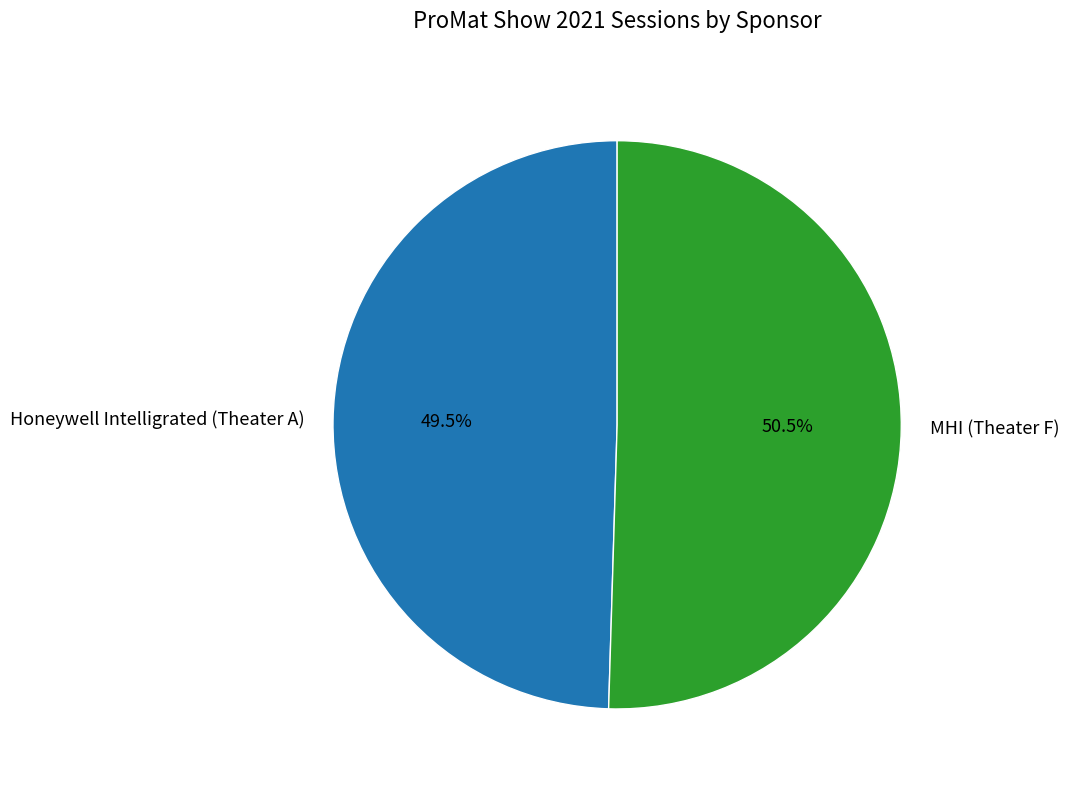

What is the total percentage of Honeywell Intelligrated (Theater A) and MHI (Theater F)?

100.0%